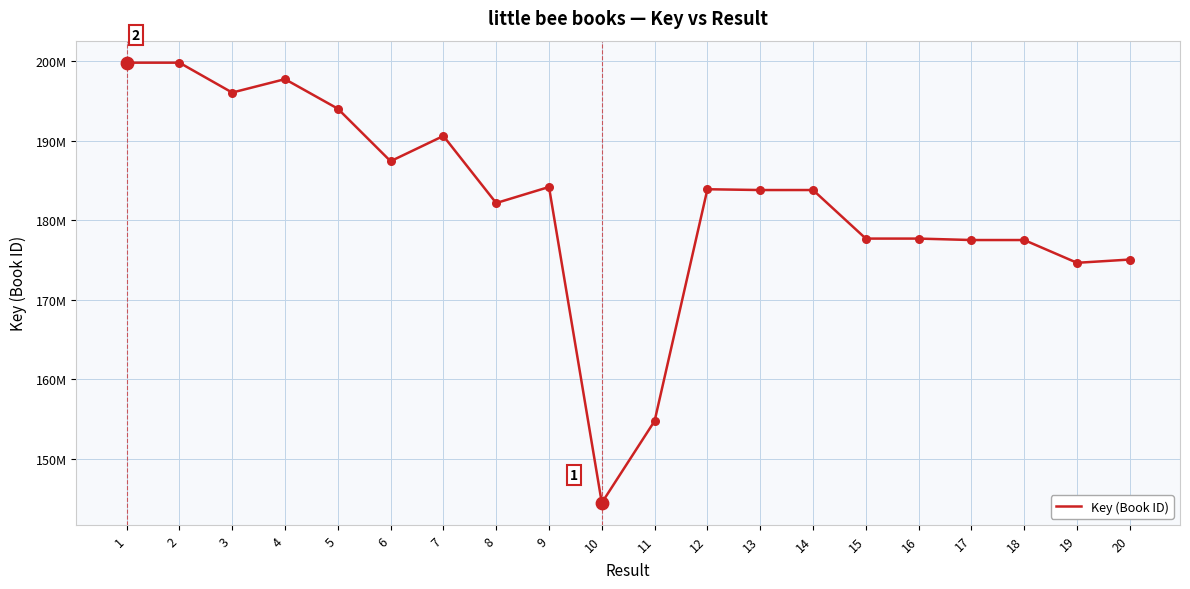

Between 3 and 16, which is larger?

3